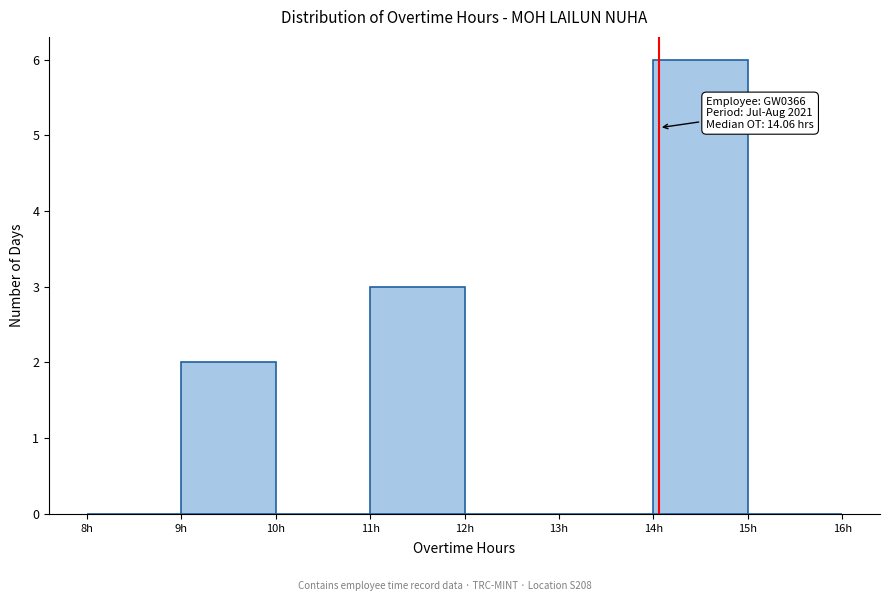

Which range on the x-axis has the tallest bar?

14 to 15